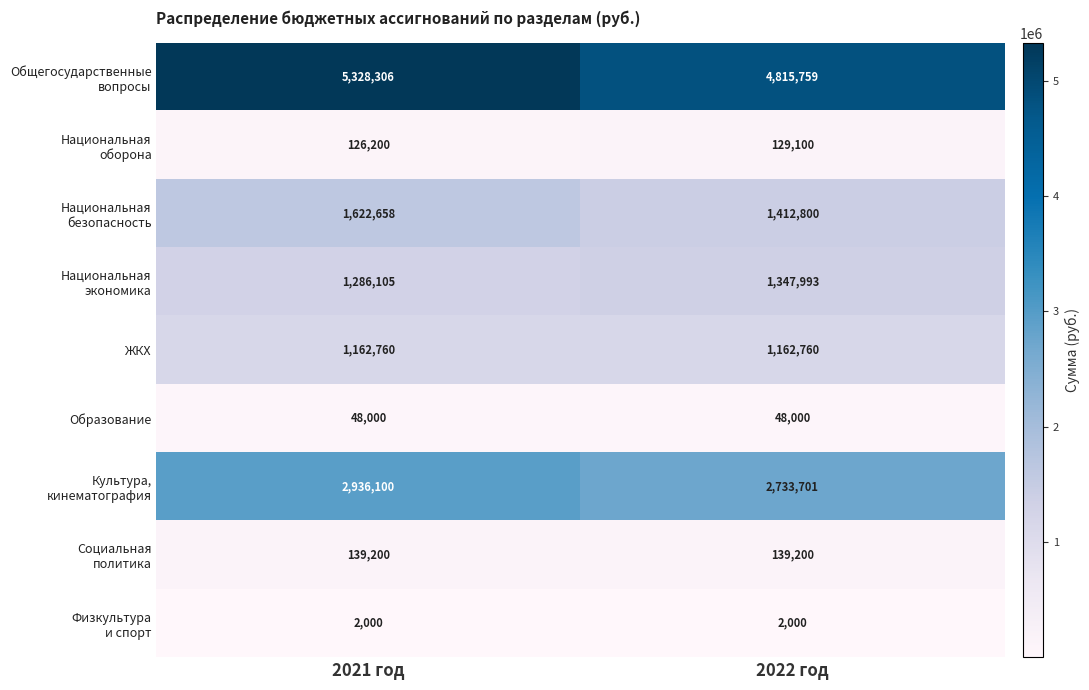

What is the highest value of the Образование series?

48000